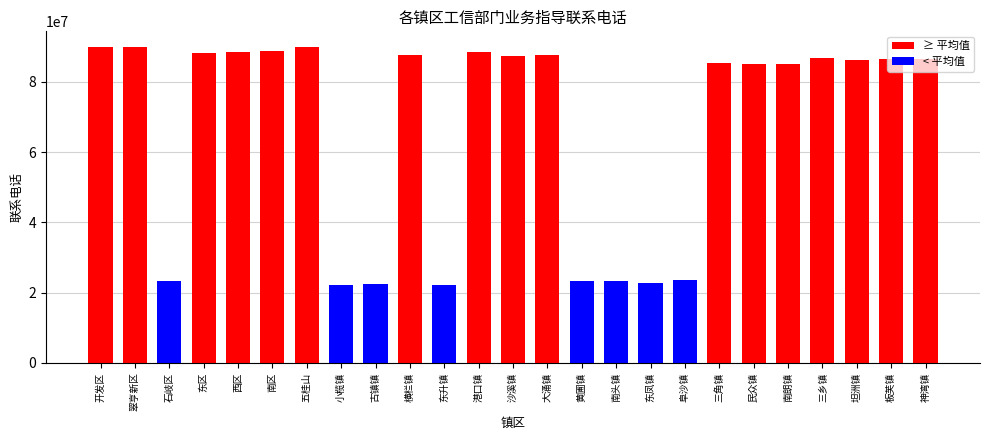

Is it true that the value at 开发区 is 138291139?

False